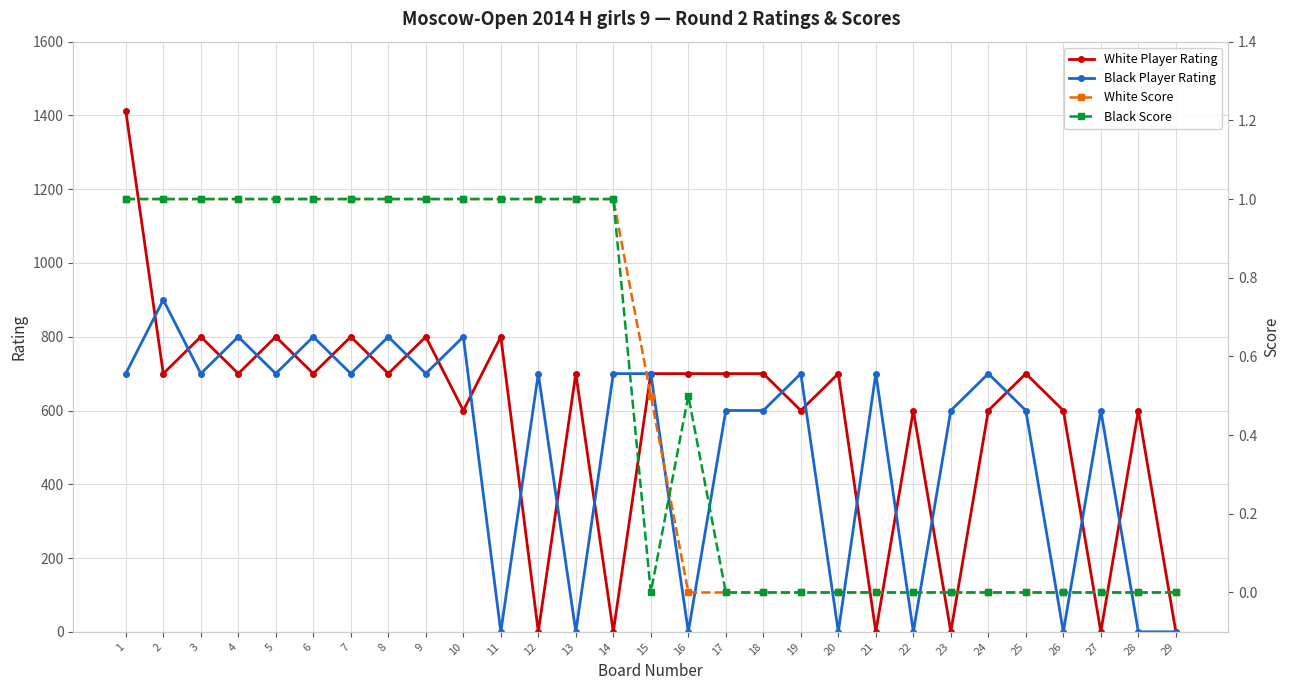

How many values in the White Score series exceed 0?

15